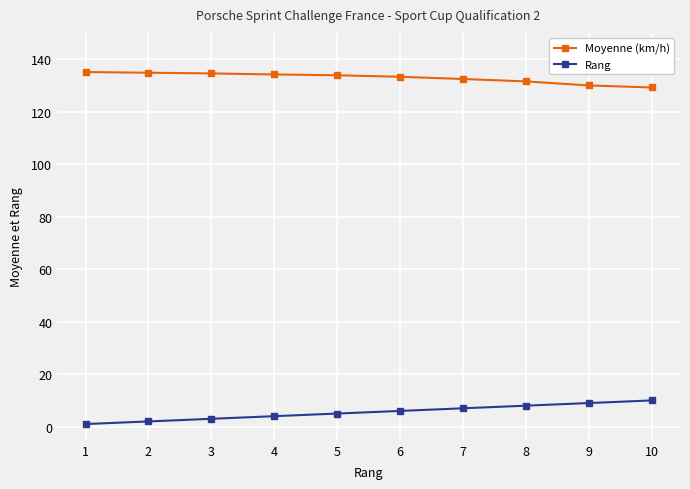

What is the difference between the maximum and second lowest values in the Moyenne (km/h) series?

5.1